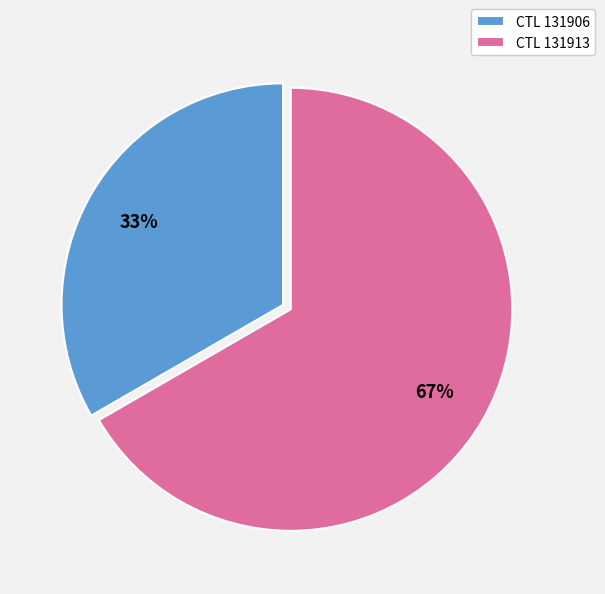

Is it true that CTL 131906 is 19% of the pie?

False